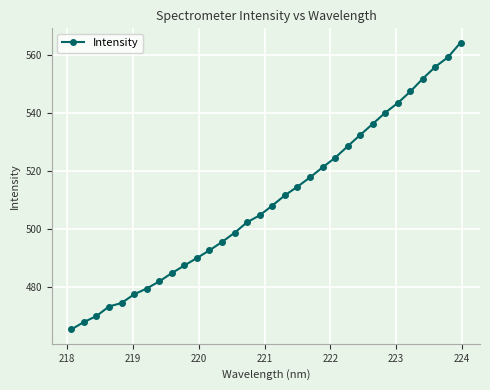

How many data points are above 508?

16